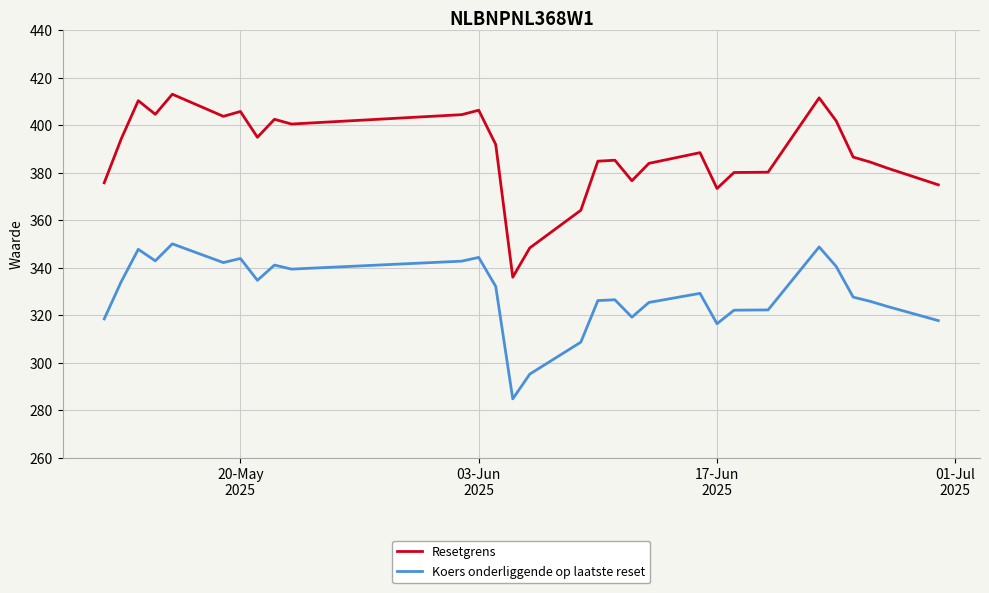

Which series has the largest total across all categories?

Resetgrens